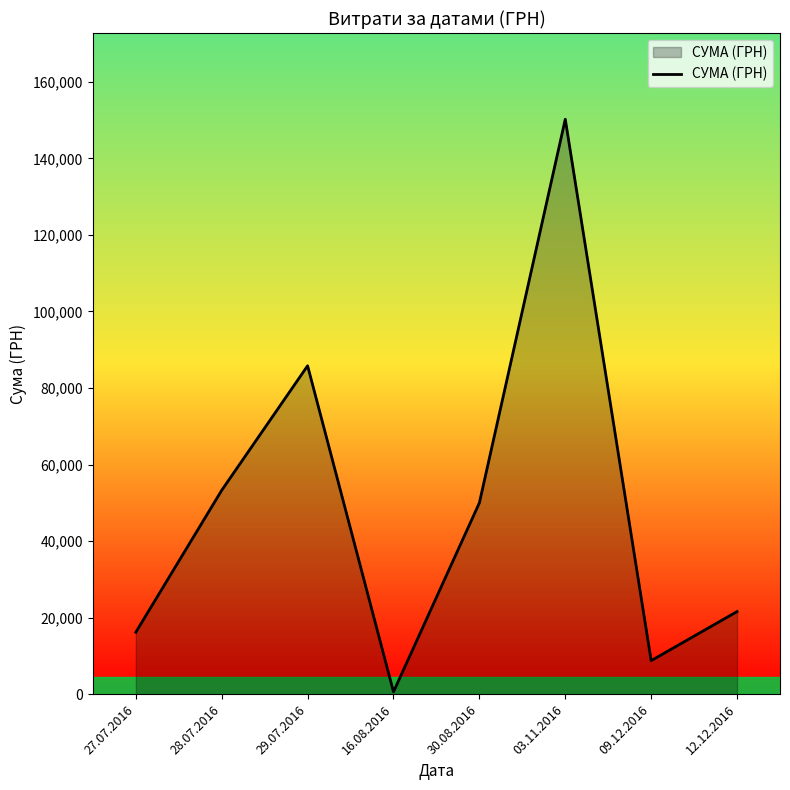

Read the value at 27.07.2016.

16184.0